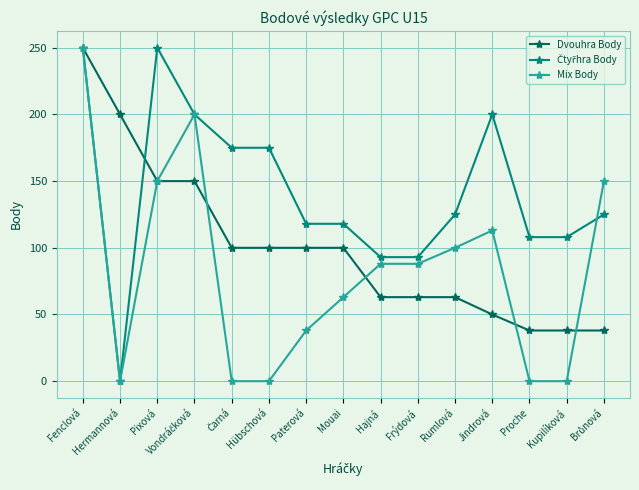

True or false: Mix Body has a value of 155 at Hübschová.

False